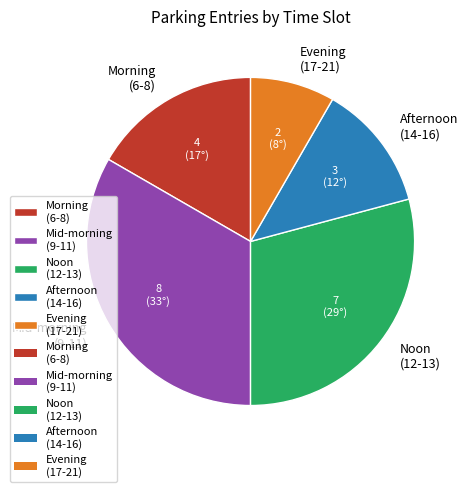

The Afternoon (14-16) slice represents 12% of the pie. True or false?

True